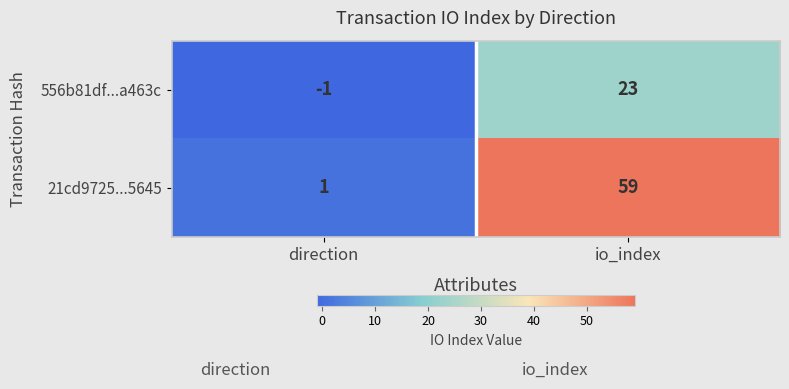

Reading right to left, transcribe all the data shown in this chart.

556b81df...a463c: io_index=23	direction=-1
21cd9725...5645: io_index=59	direction=1